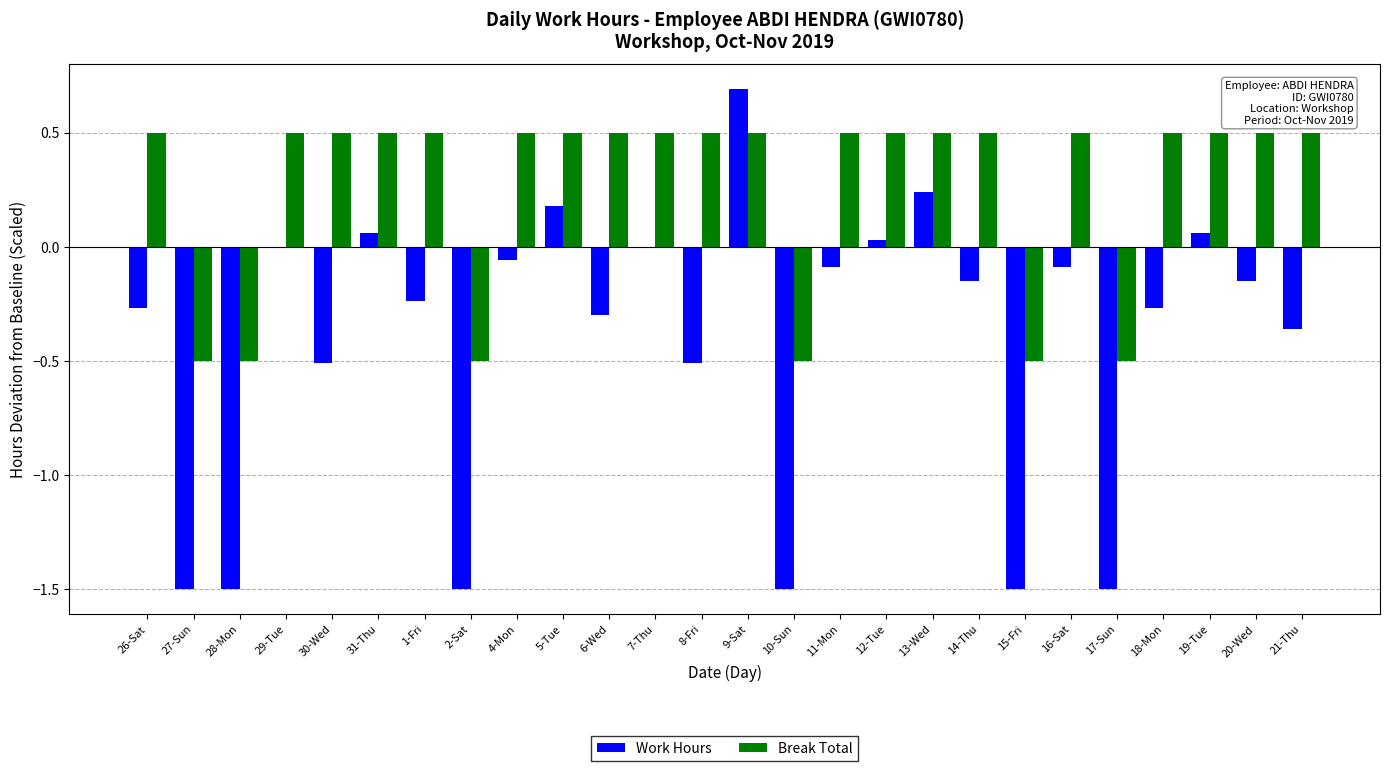

Between 26-Sat and 15-Fri, which series saw the biggest shift?

Work Hours